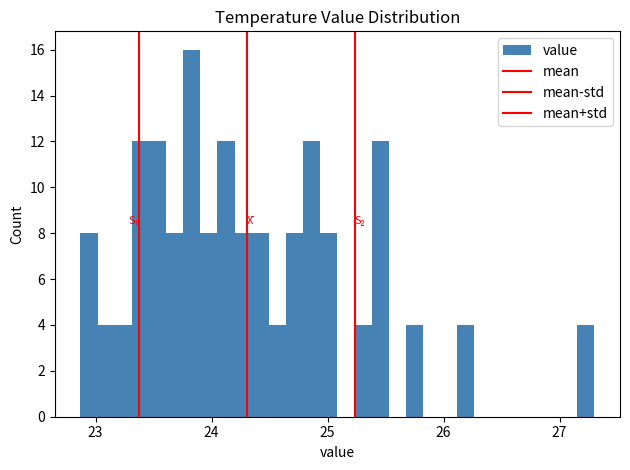

Around what value on the x-axis is the tallest bar? Give the approximate position of its centre, as read against the axis.

23.8